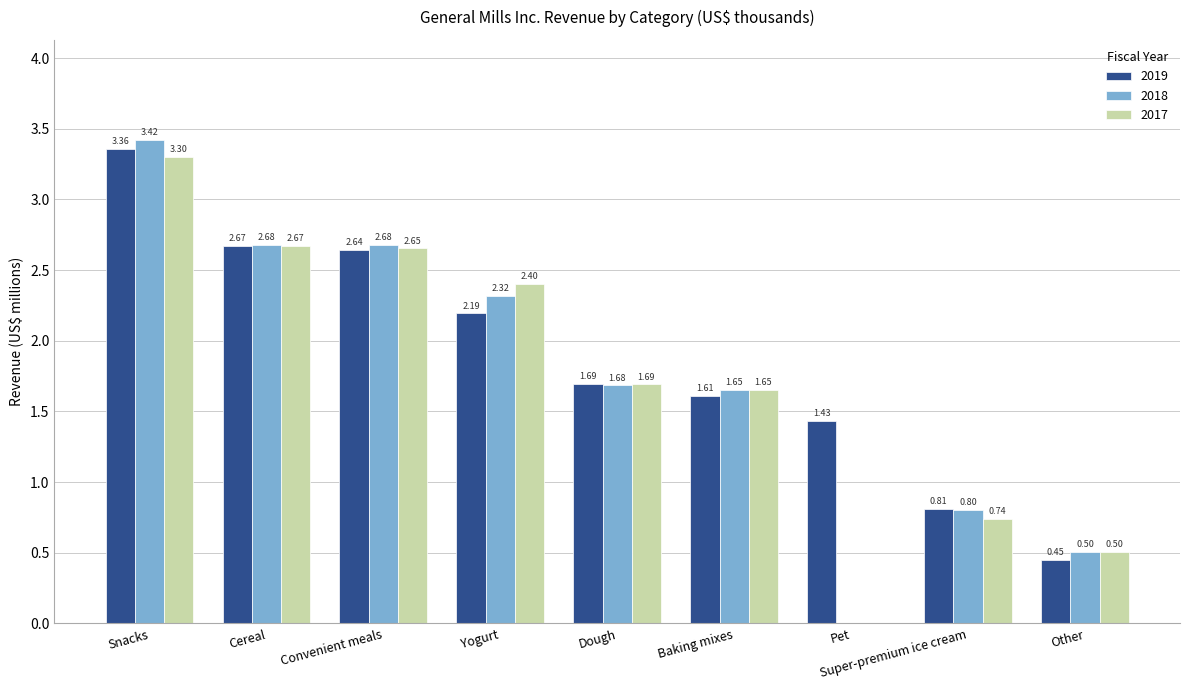

Which series changed the most between Yogurt and Super-premium ice cream?

2017